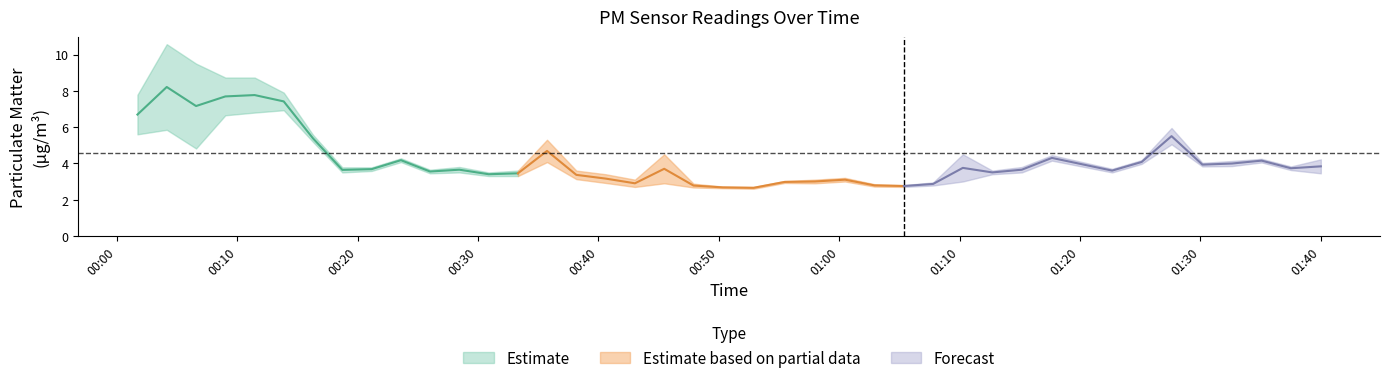

Does the chart display data point markers on the line(s)?

No